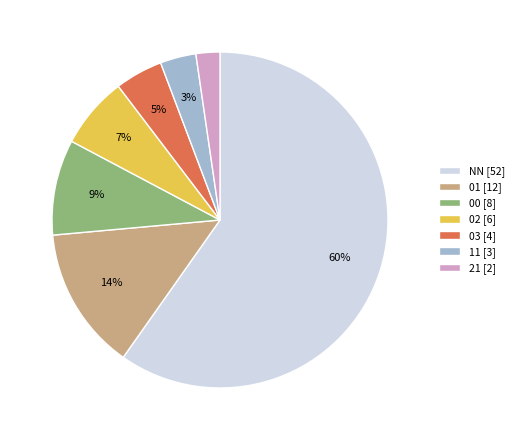

The 21 slice represents 2% of the pie. True or false?

True